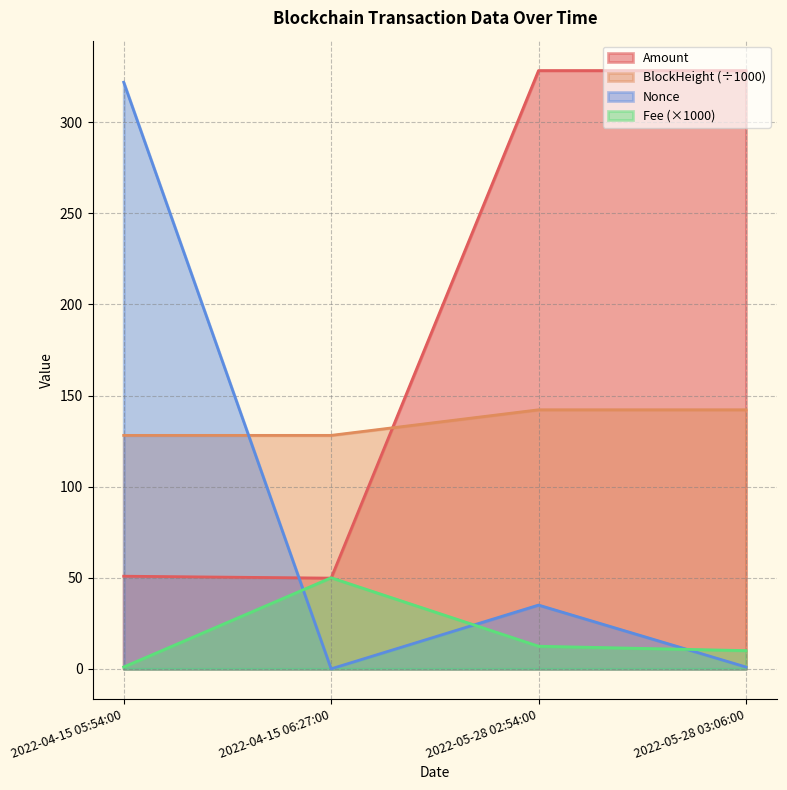

What is the total value across all series at 2022-05-28 02:54:00?

518.0